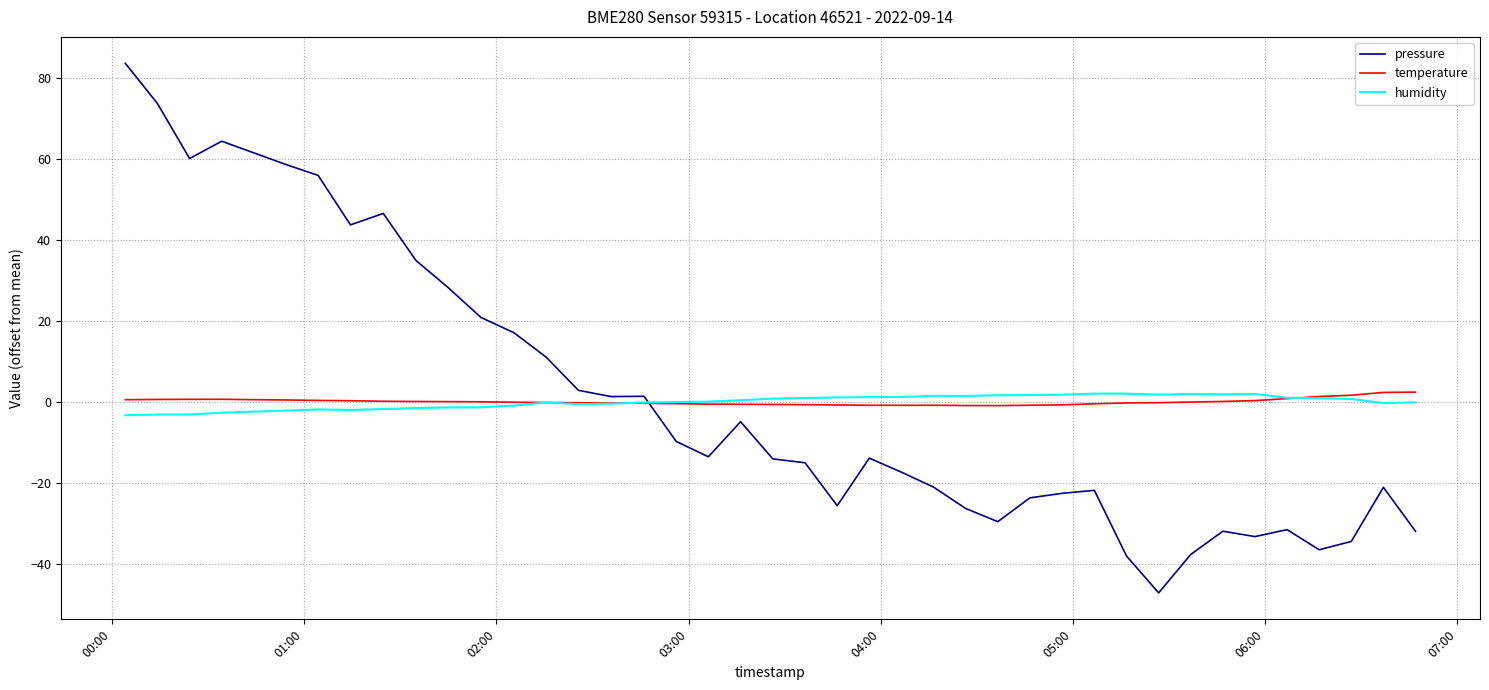

In humidity, how many points are higher than both neighbors (excluding endpoints)?

6